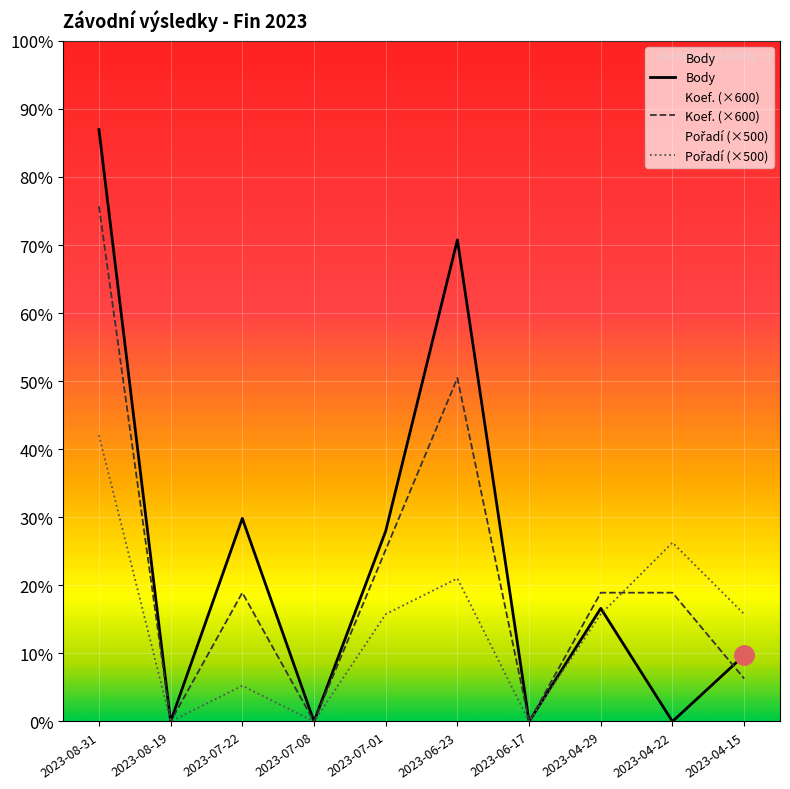

Is the value of Body at 2023-08-31 greater than the value of Koef. (×600) at 2023-08-31?

Yes